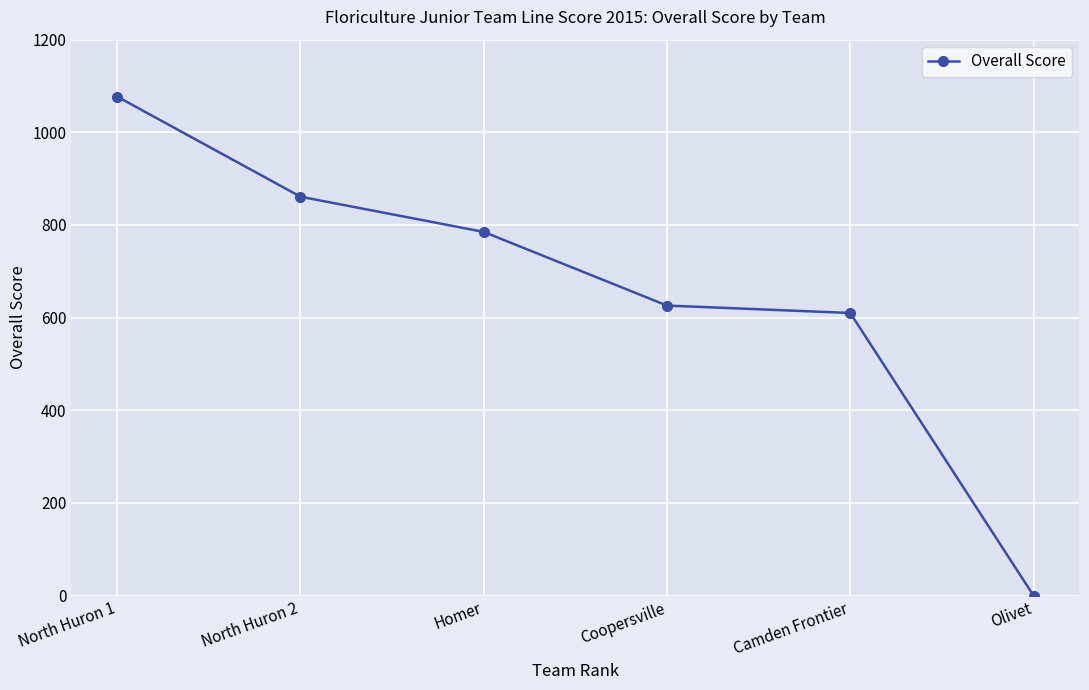

What is the label of the 6th point from the left?

Olivet